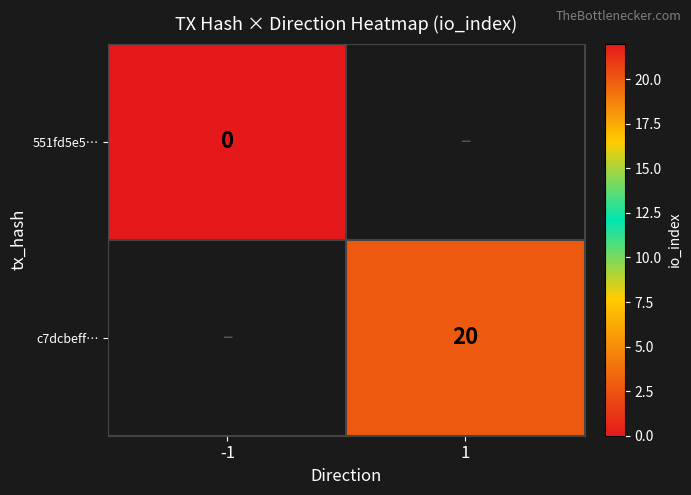

What is the greatest value displayed?

20.0